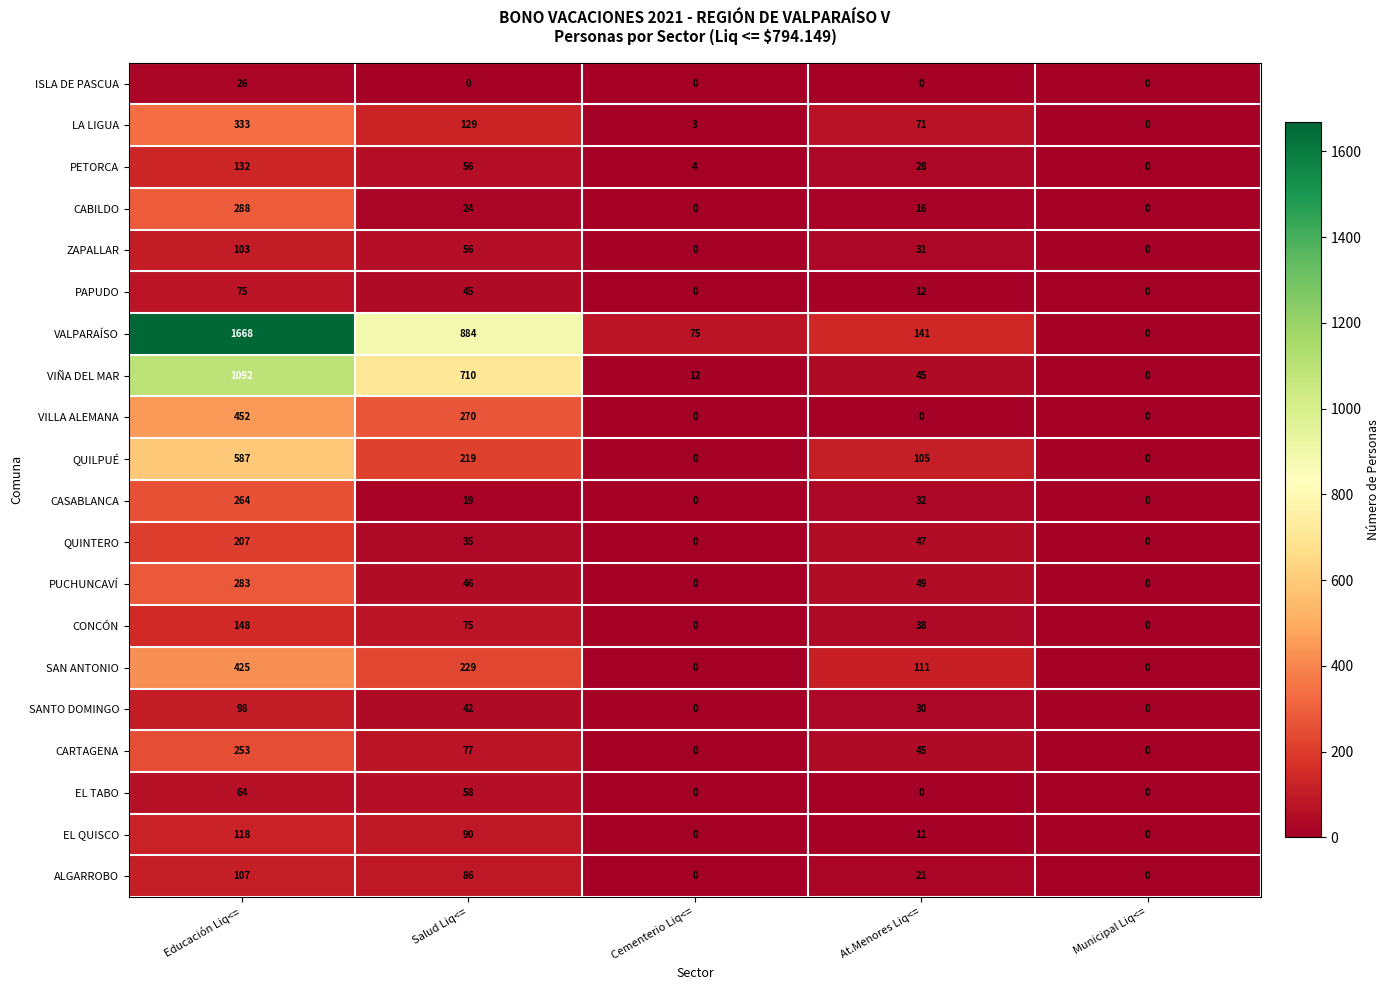

How many values in the PAPUDO series are below 12?

2